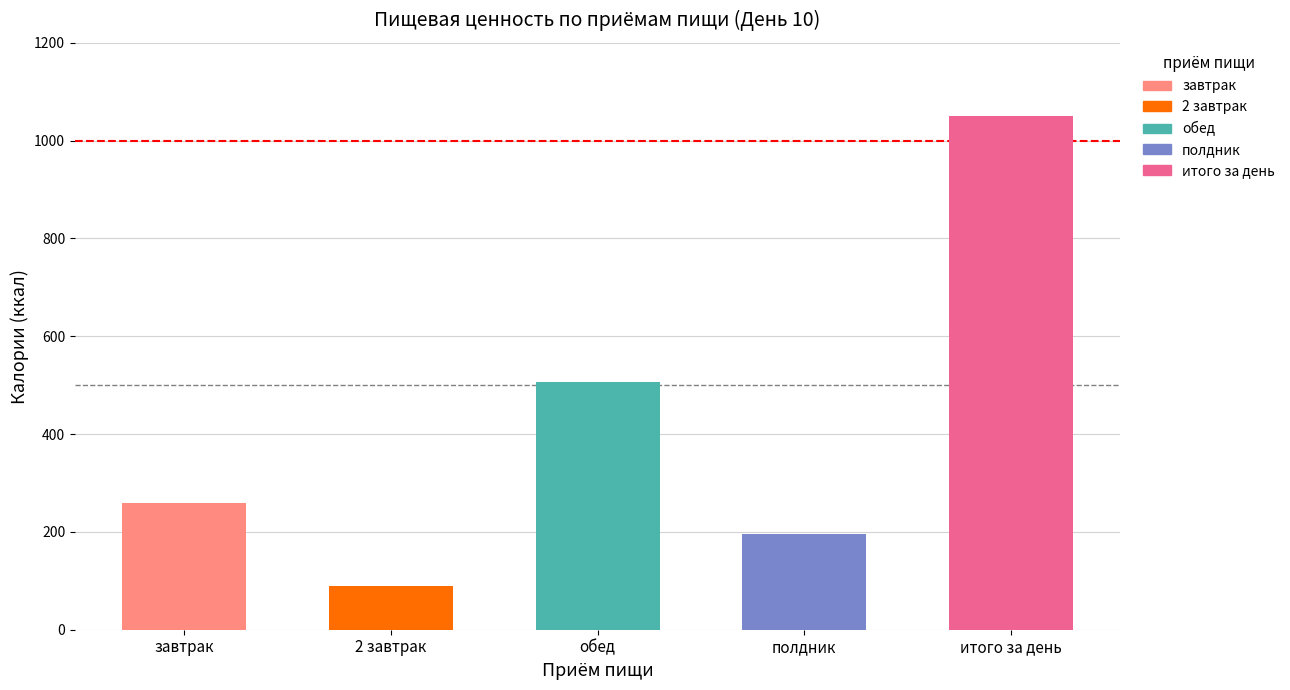

Reading right to left, transcribe all the data shown in this chart.

1051.3	196.4	506.5	90.2	258.2